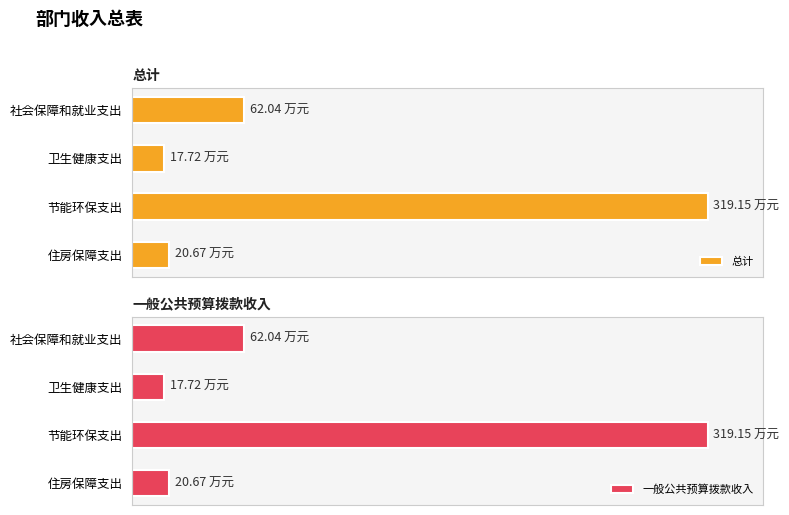

What is the minimum value shown in the chart?

17.7